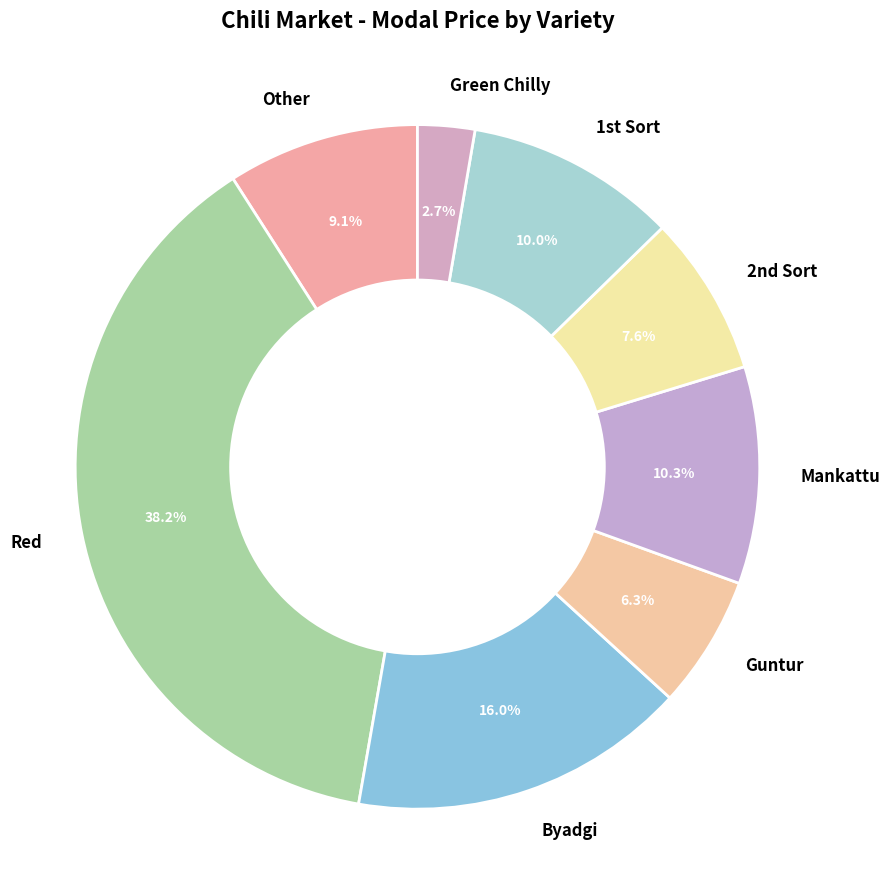

Is there a majority slice in this chart?

No